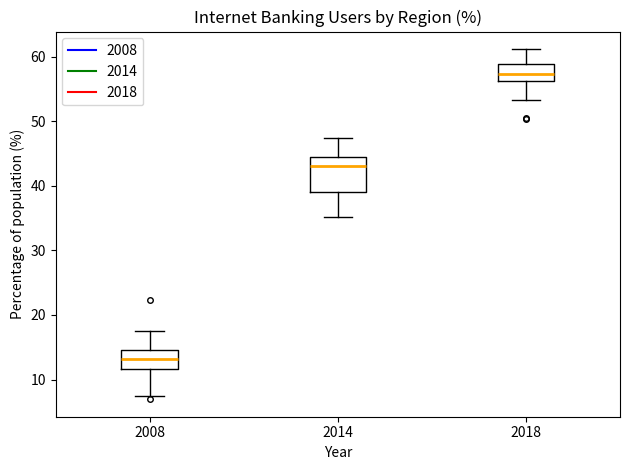

Reading left to right, read every box against the y-axis: the position of its median line, the range the box covers, and the ends of its whiskers. The values are not printed on the chart, so give them approximately, as read against the axis.

2008: median 13, box 12 to 15, whiskers 7 to 17
2014: median 43, box 39 to 44, whiskers 35 to 47
2018: median 57, box 56 to 59, whiskers 53 to 61